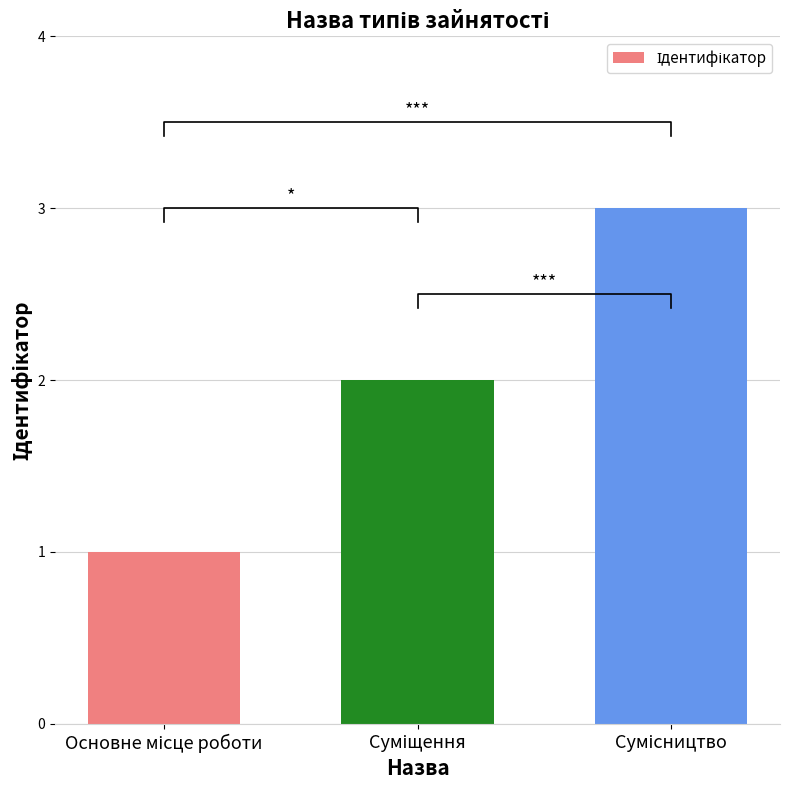

Is it true that the value at Сумісництво is 3?

True